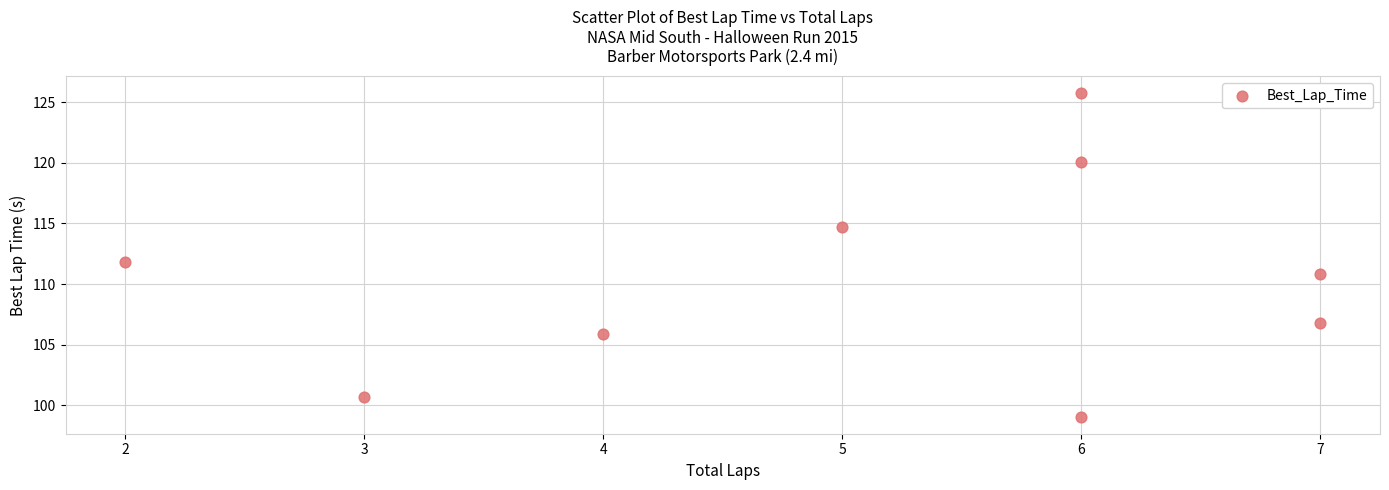

What is the average X value?

5.1